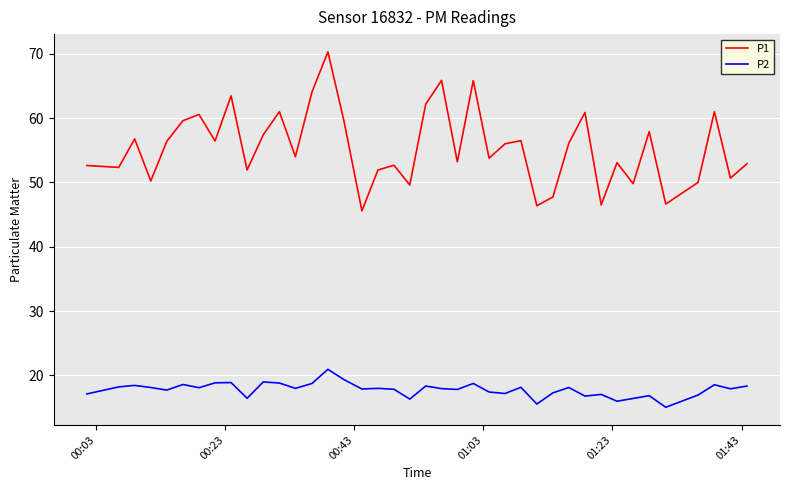

How many lines are shown in the chart?

2